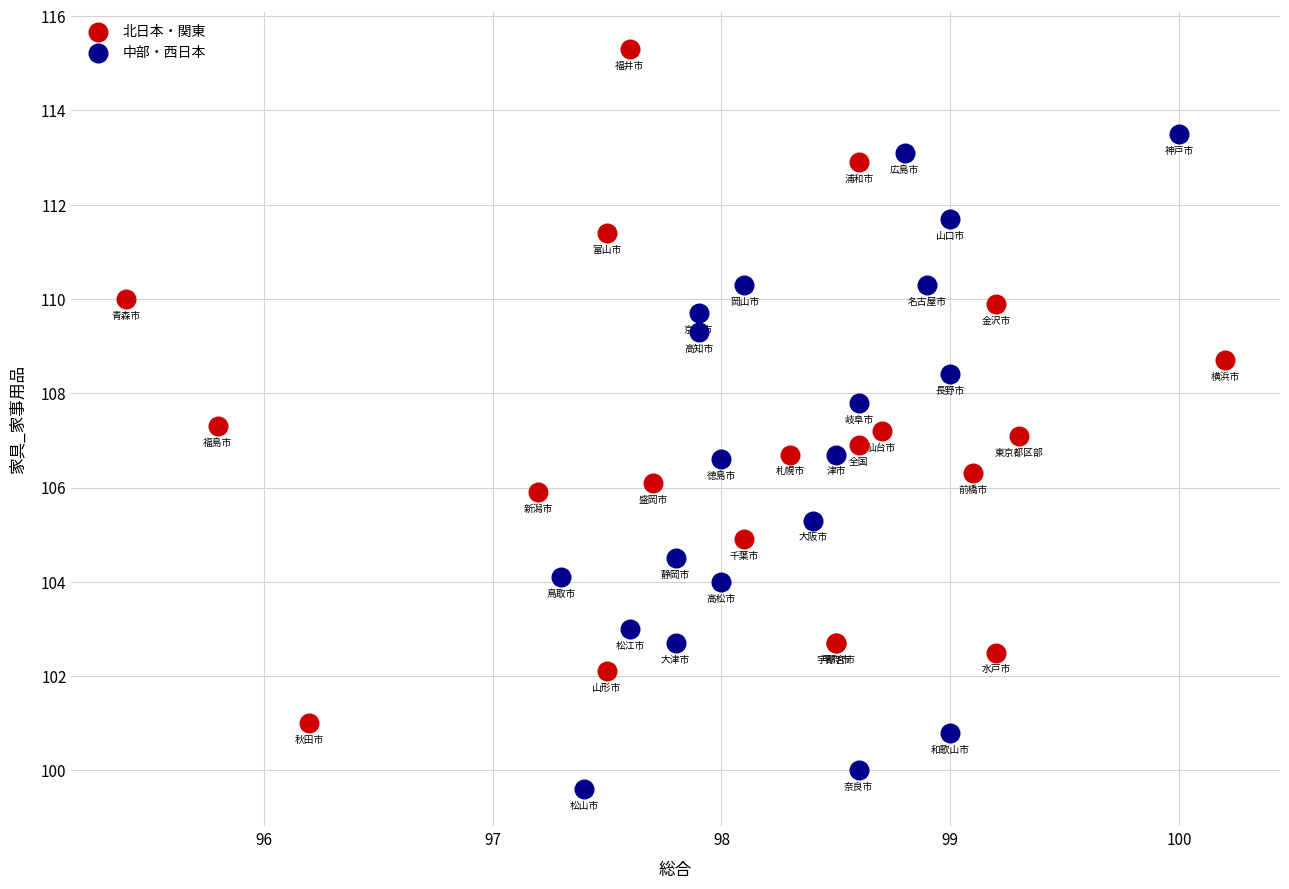

Which series reaches the maximum Y coordinate?

北日本・関東